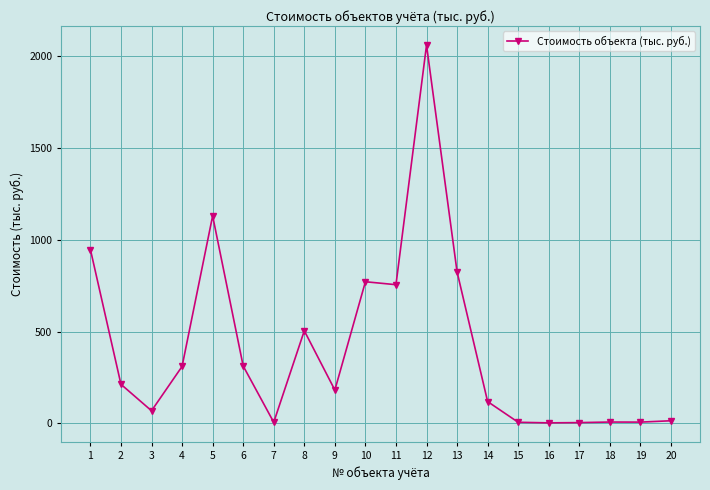

How many data points are less than 213?

10